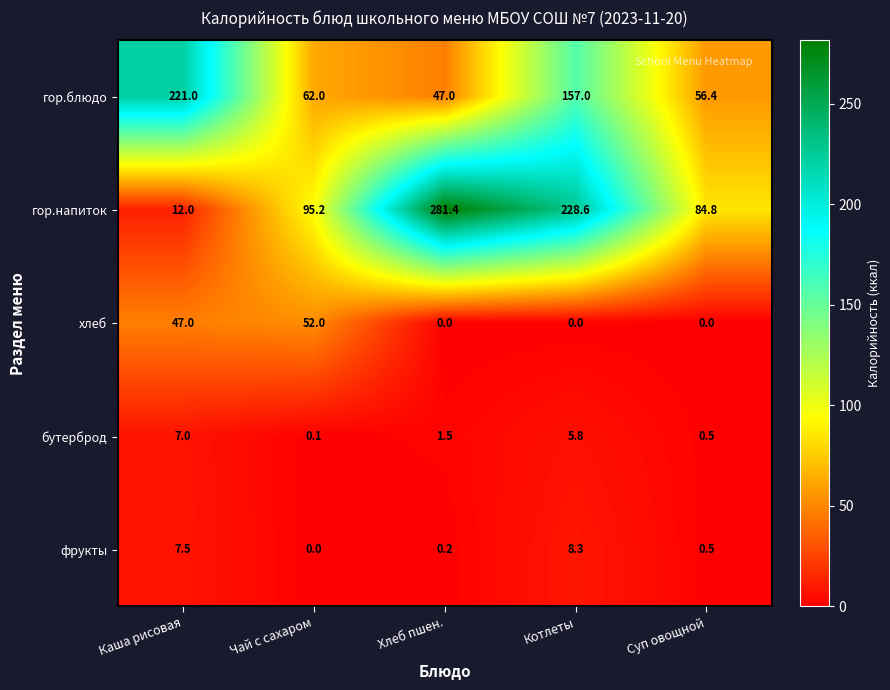

Which series has the largest range (max minus min)?

гор.напиток